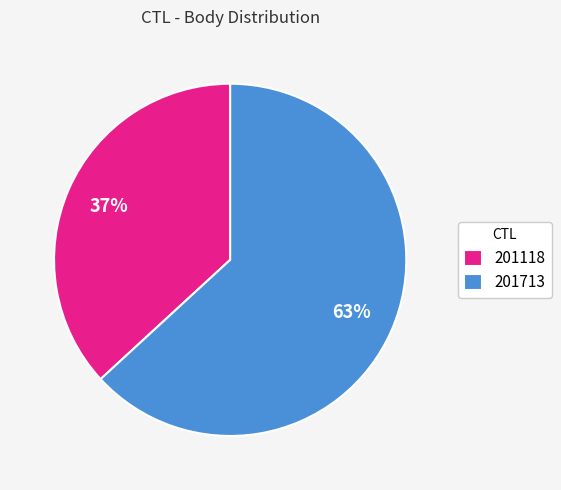

Does 201713 represent more than half of the total?

Yes